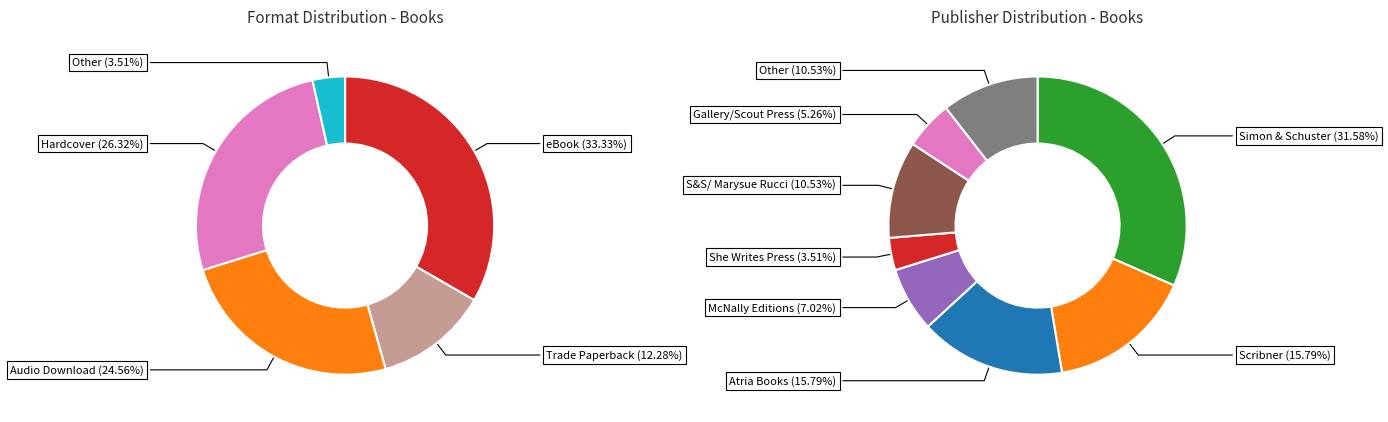

Combined, do eBook and Other account for over 50%?

No